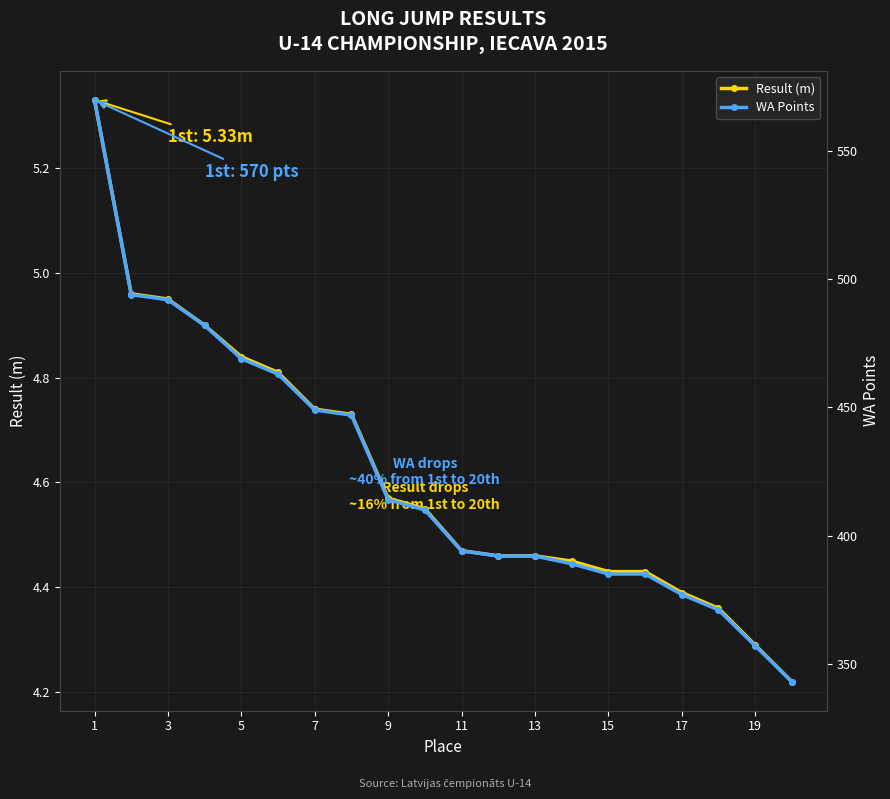

True or false: WA Points and Result (m) intersect in this chart.

False